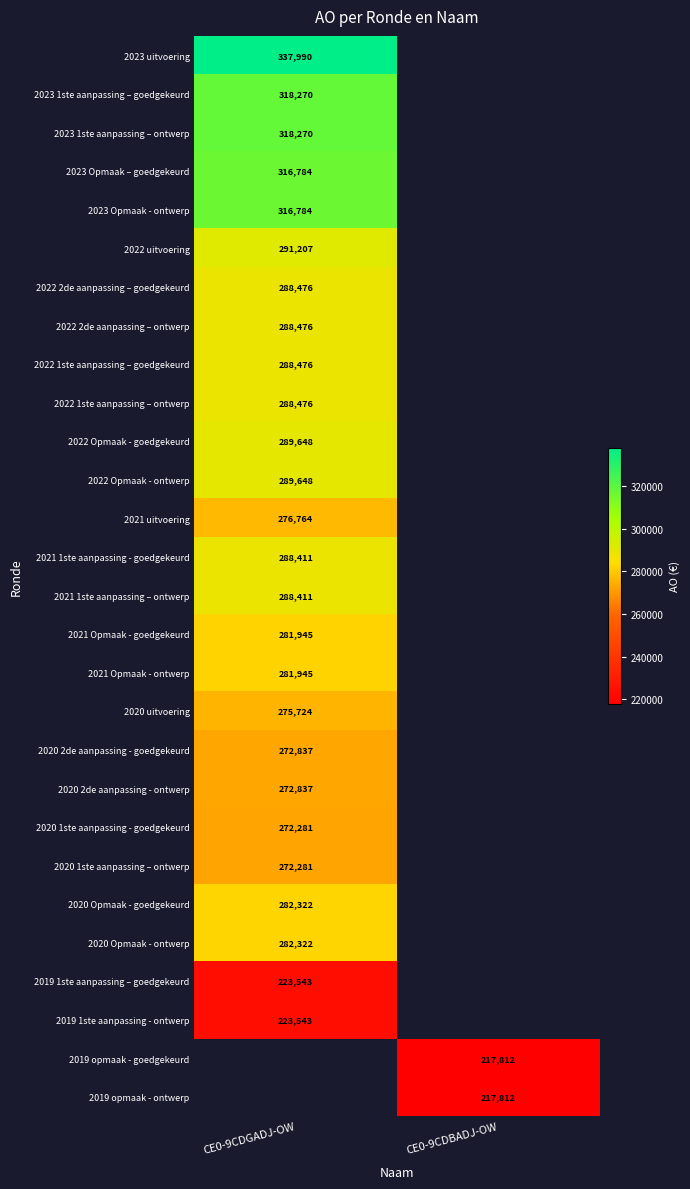

What is the smallest value displayed?

217812.0